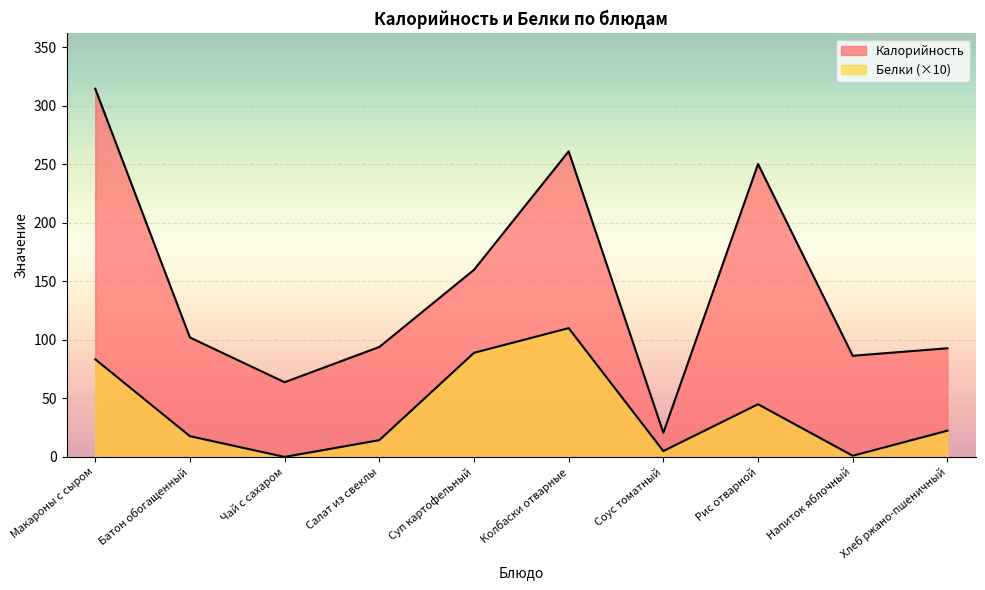

In Калорийность, how many points are lower than both neighbors (excluding endpoints)?

3